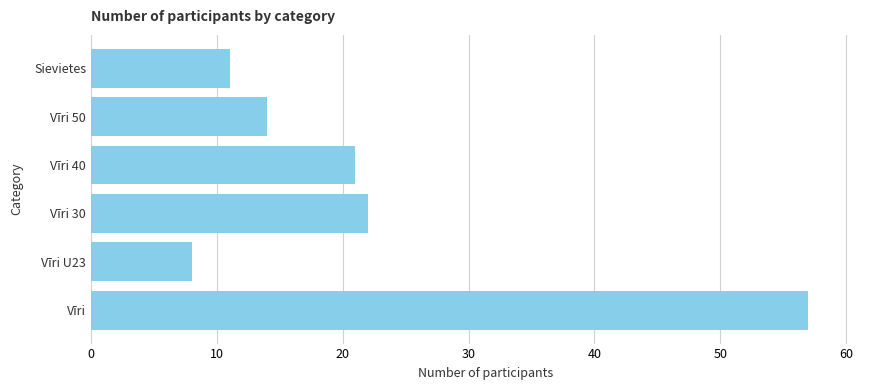

Which has a higher value, Vīri or Vīri 40?

Vīri